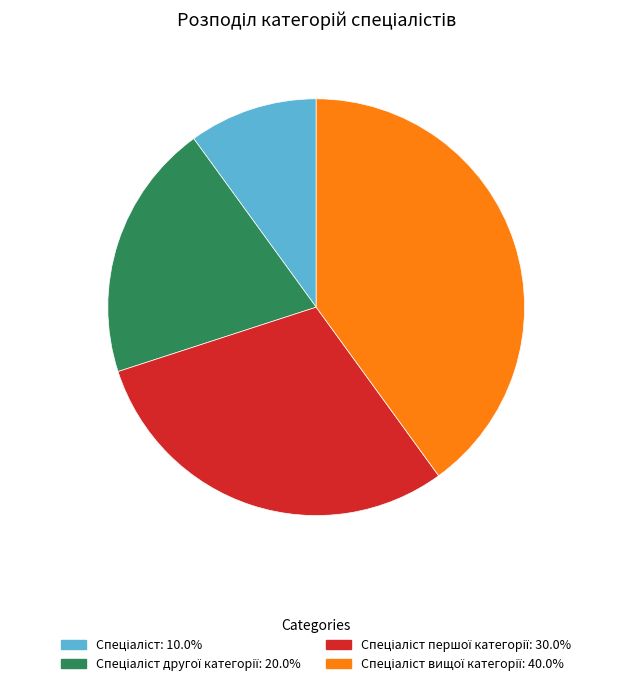

Is there a majority slice in this chart?

No